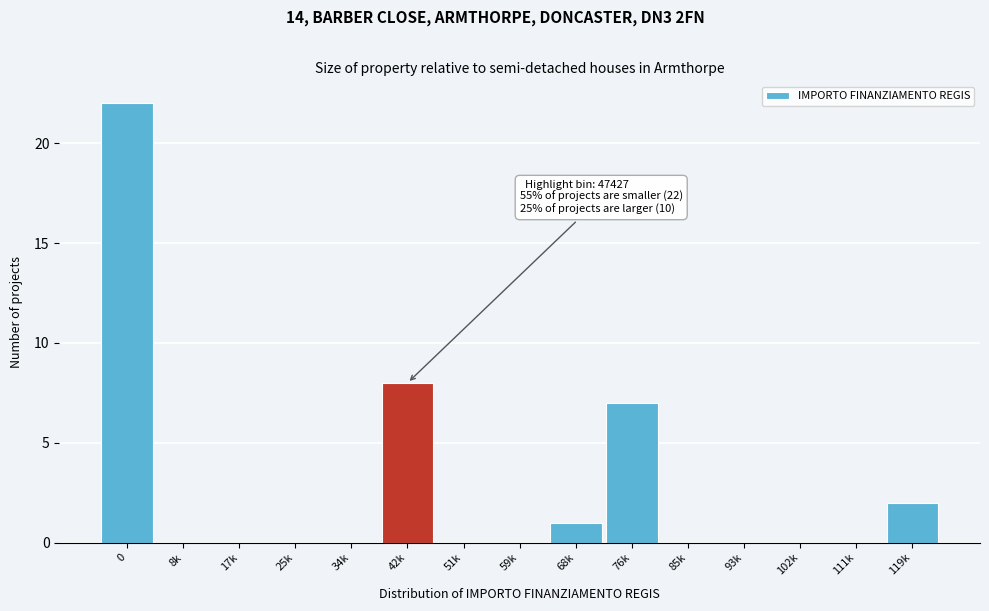

Reading right to left, list all the values displayed in this chart.

119k=2	111k=0	102k=0	93k=0	85k=0	76k=7	68k=1	59k=0	51k=0	42k=8	34k=0	25k=0	17k=0	8k=0	0=22